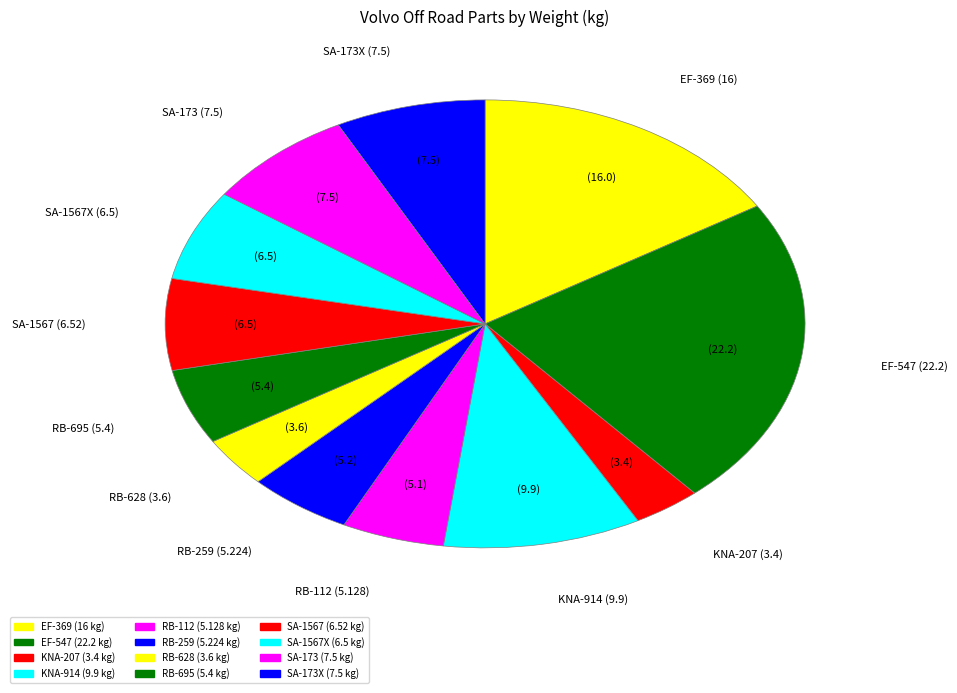

Count the number of slices in the pie.

12